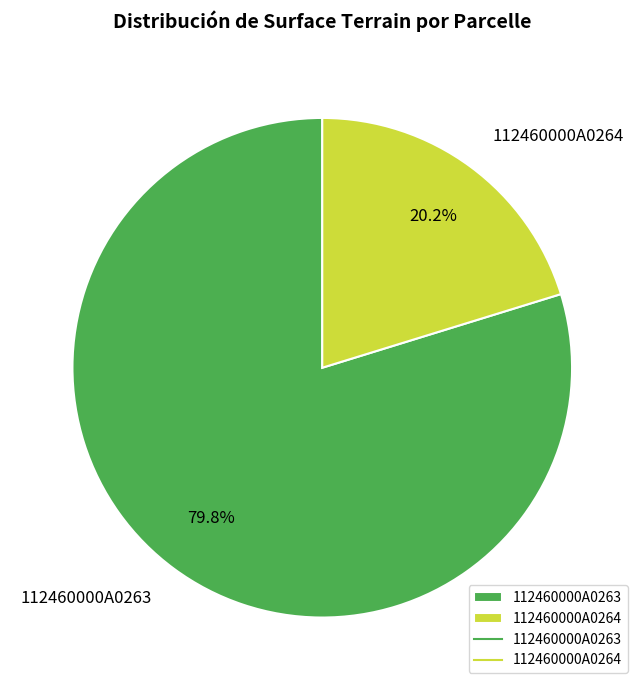

Is there a majority slice in this chart?

Yes